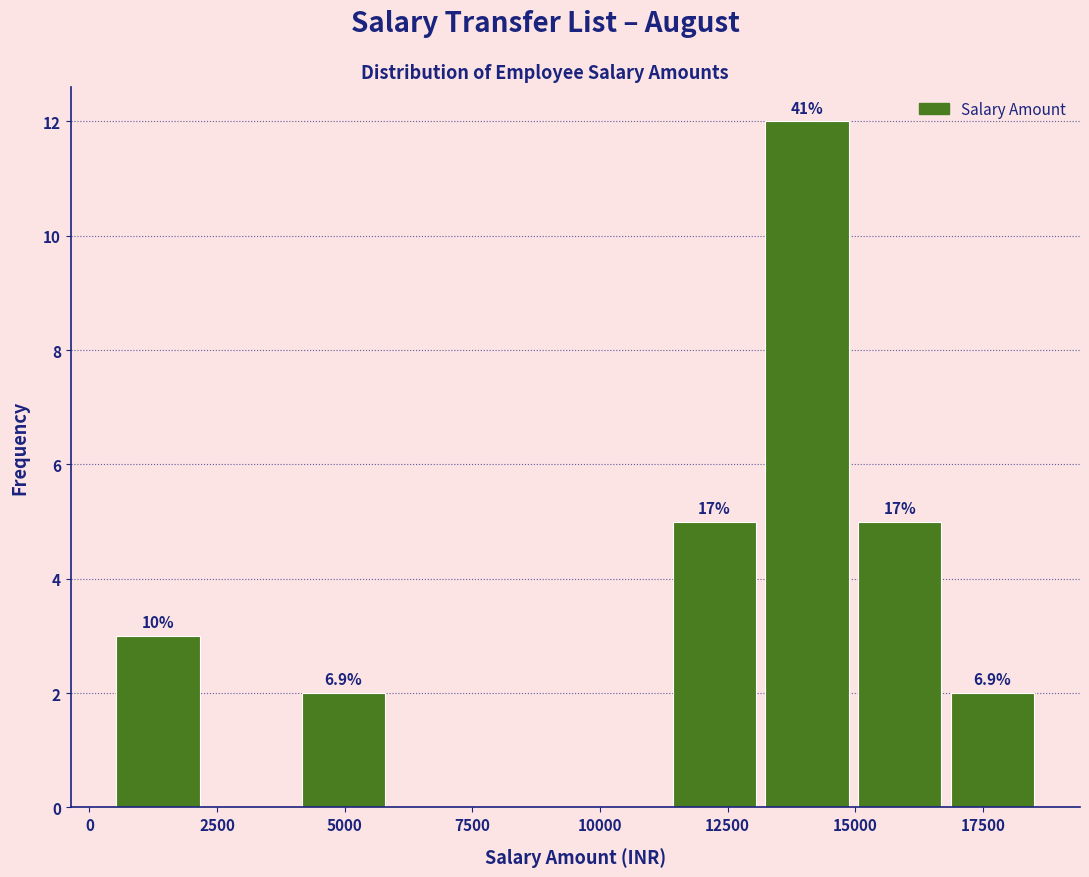

Around what value on the x-axis is the tallest bar? Give the approximate position of its centre, as read against the axis.

14000